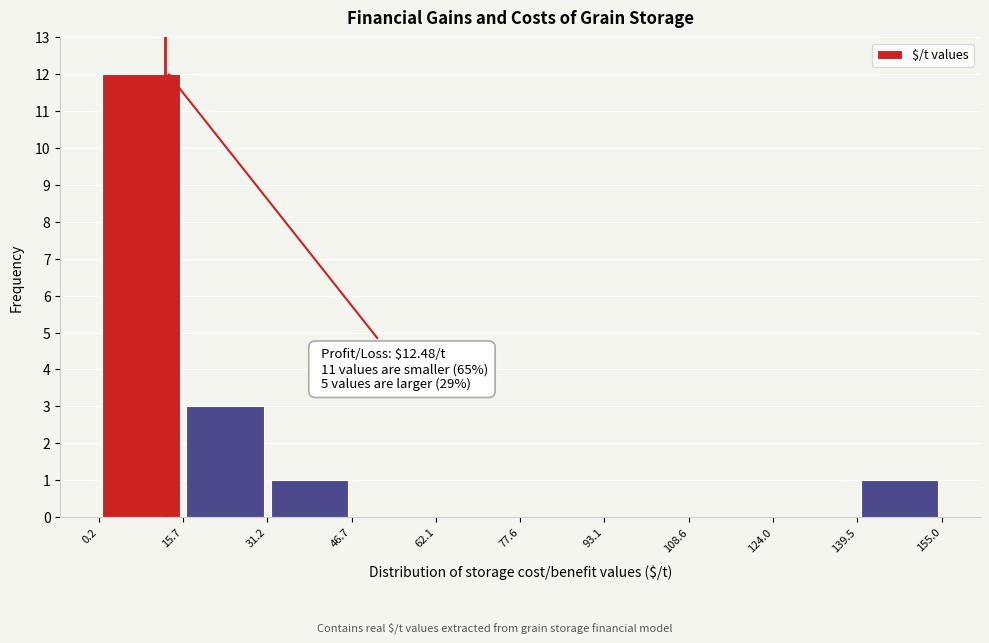

Over which range of the x-axis is the bar tallest?

0.2 to 15.7